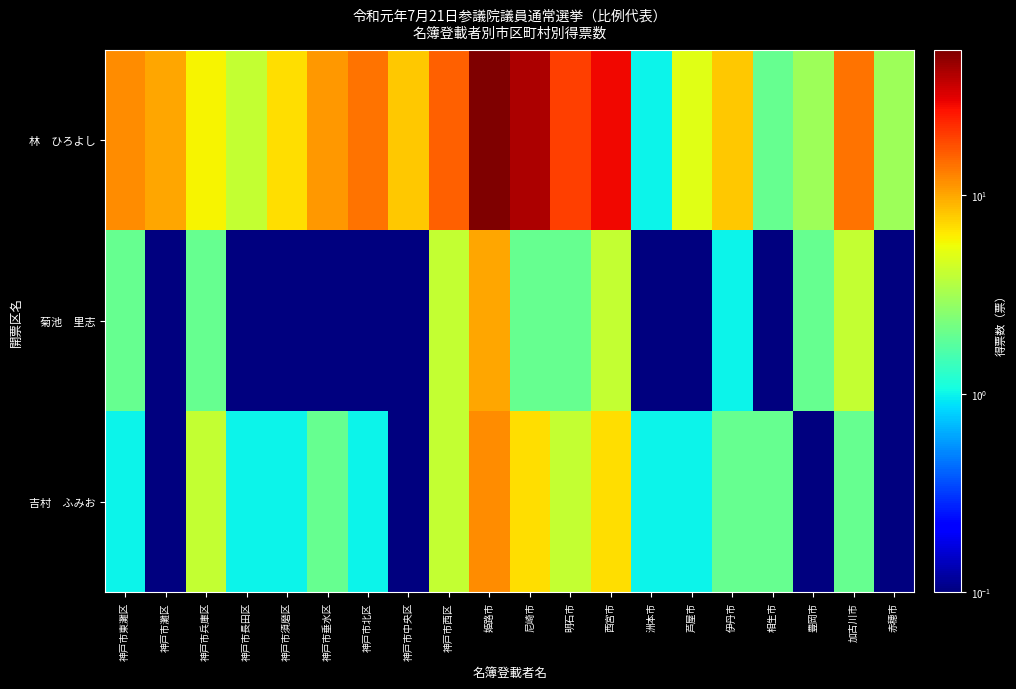

How many categories are shown in the chart?

20